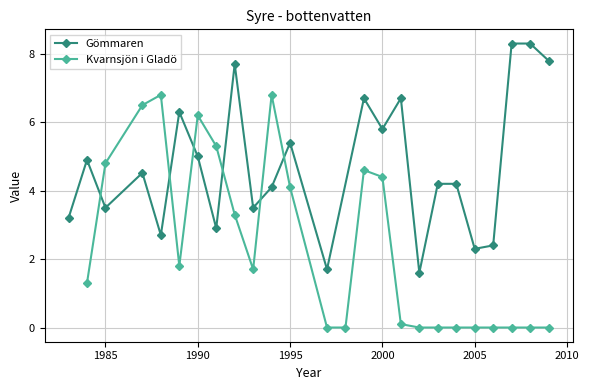

Count the number of categories in the chart.

24